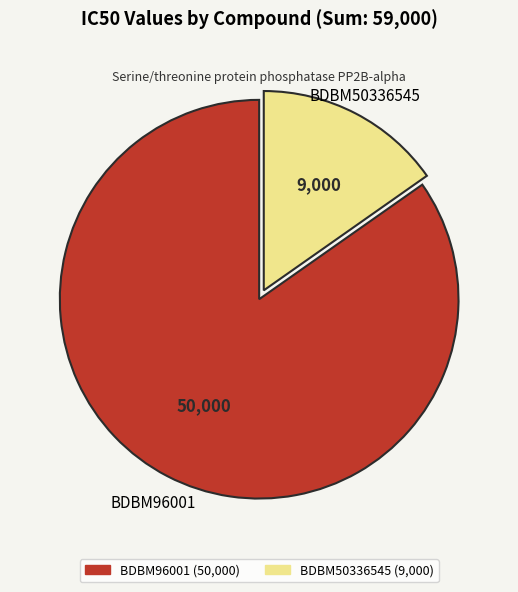

What is the ratio of the value at BDBM50336545 to the value at BDBM96001?

0.2